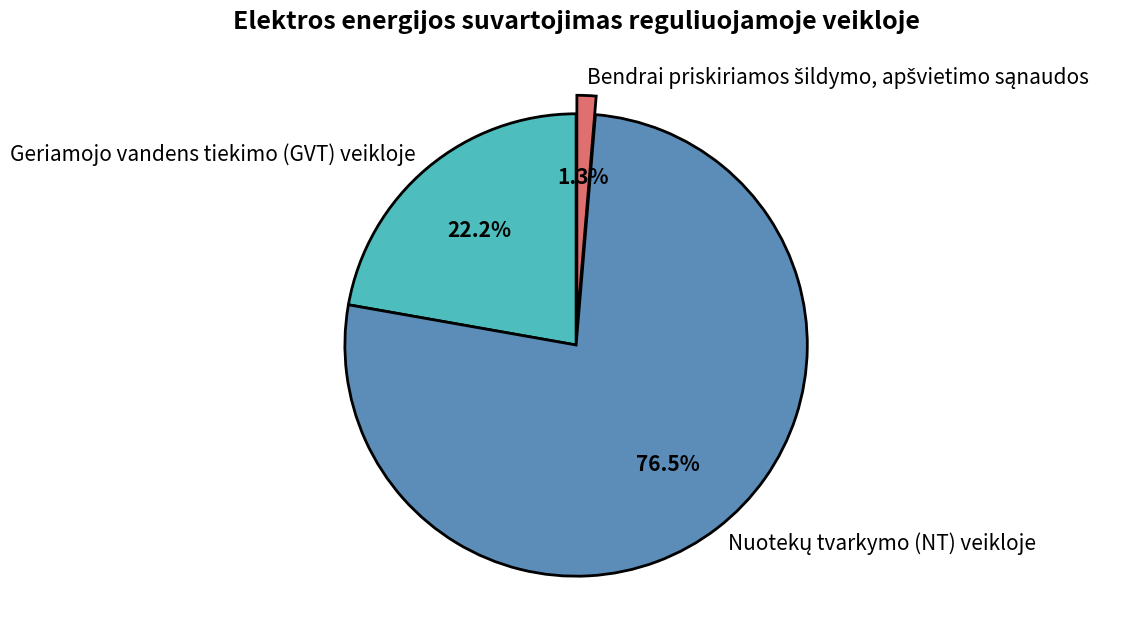

The Geriamojo vandens tiekimo (GVT) veikloje slice represents 30% of the pie. True or false?

False